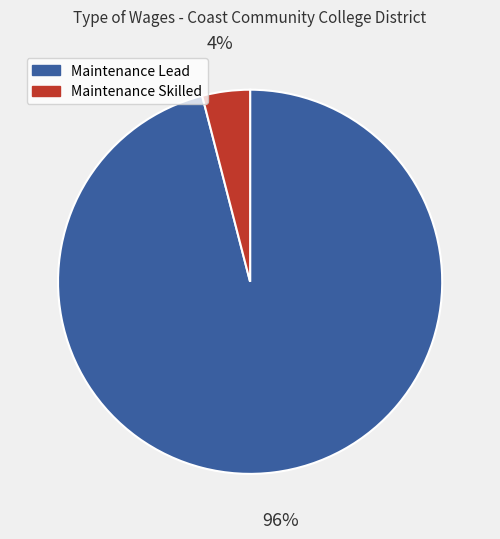

Which has a higher value, Maintenance Lead or Maintenance Skilled?

Maintenance Lead